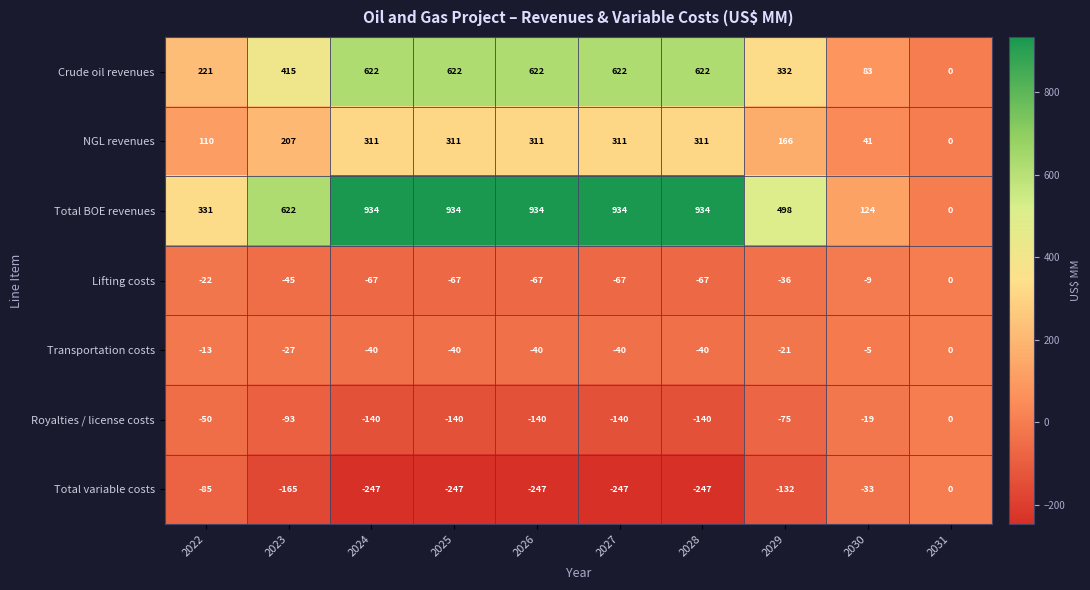

Which series has the largest range (max minus min)?

Total BOE revenues